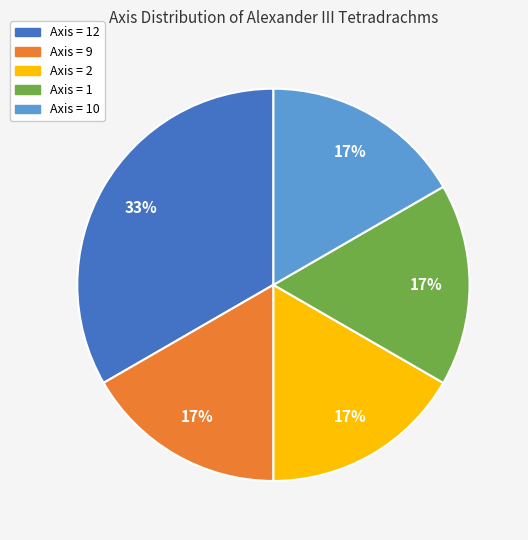

To the nearest percent, what is the average slice percentage?

20%